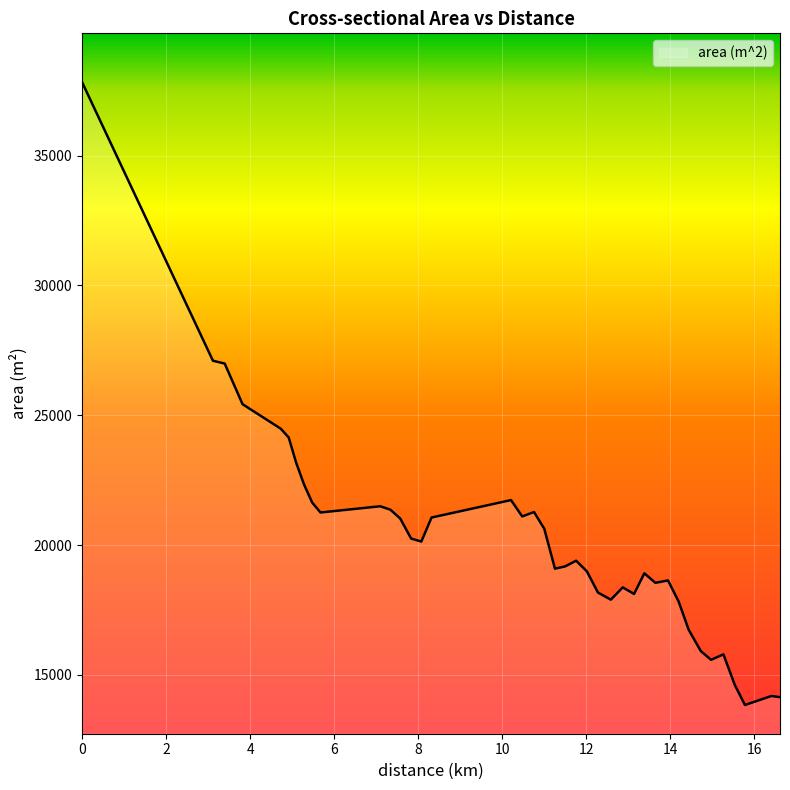

What is the maximum value shown in the chart?

37822.3